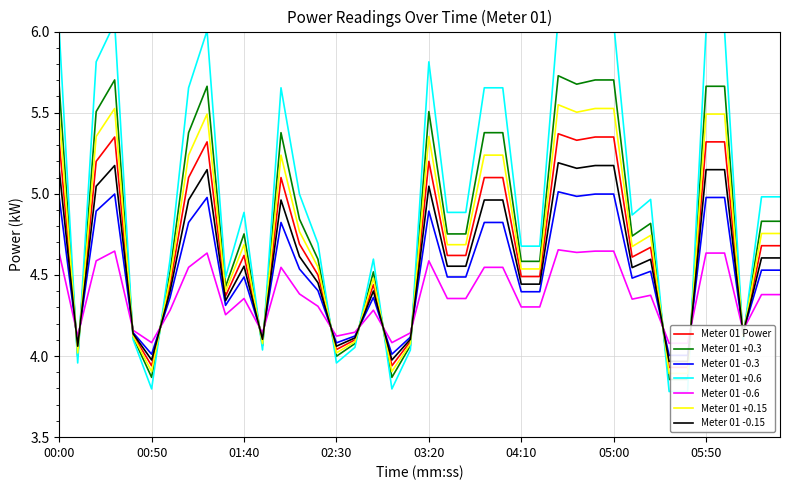

Rank the categories by value from lowest to highest.

05:30, 05:40, 00:50, 03:00, 00:10, 02:30, 01:50, 03:10, 02:40, 00:40, 06:10, 01:30, 01:00, 02:50, 04:10, 04:20, 02:20, 05:10, 01:40, 03:30, 03:40, 05:20, 06:20, 06:30, 02:10, 01:10, 02:00, 03:50, 04:00, 00:20, 03:20, 00:00, 01:20, 05:50, 06:00, 04:40, 00:30, 04:50, 05:00, 04:30